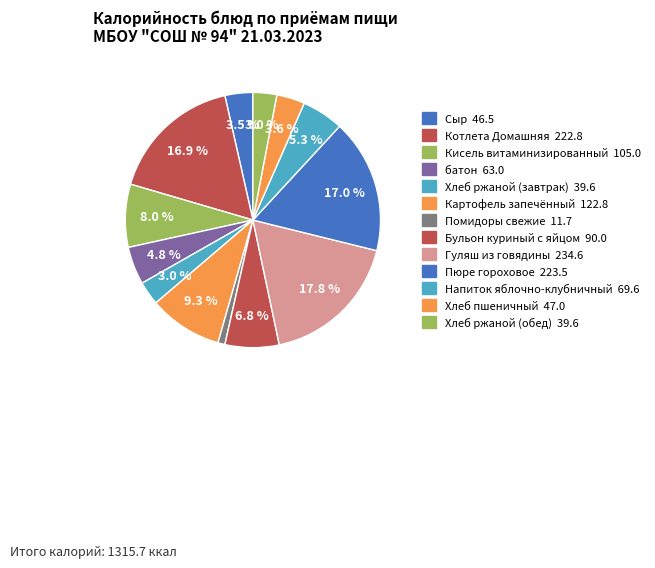

Is it true that Пюре гороховое is 17% of the pie?

True